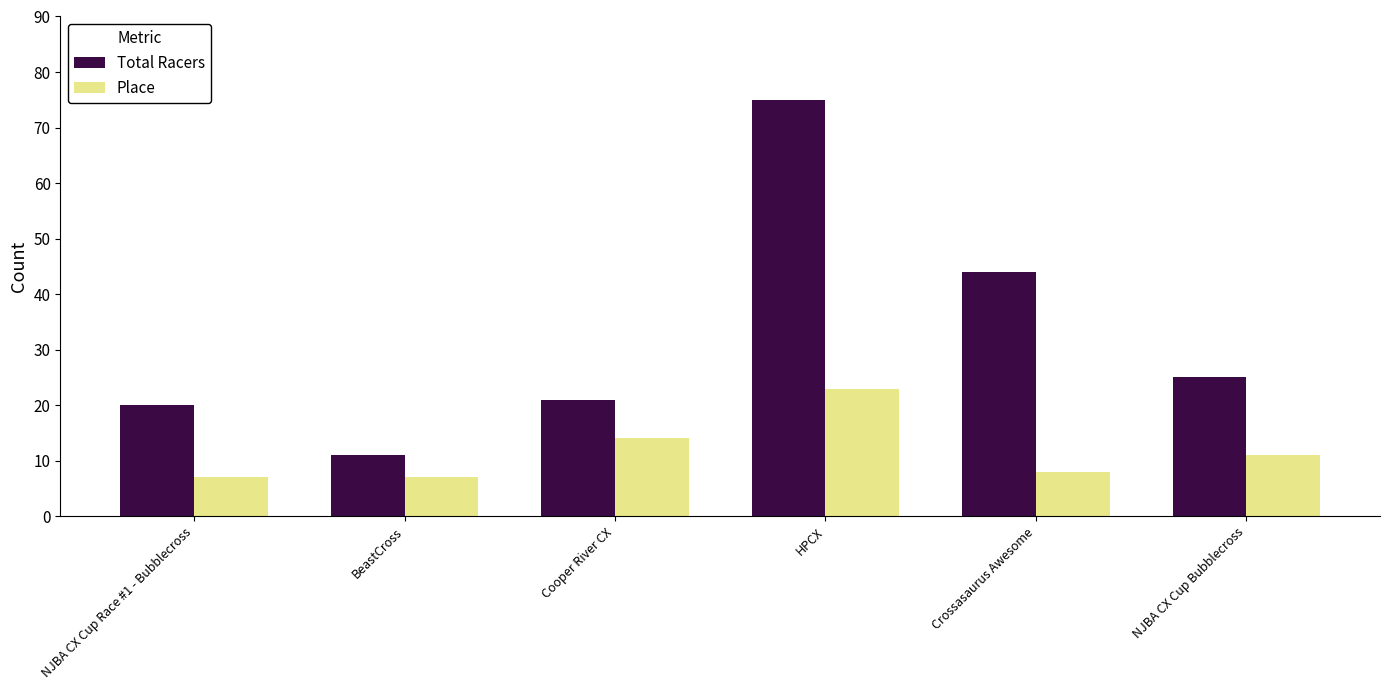

What are all the series names shown in the legend?

Total Racers, Place